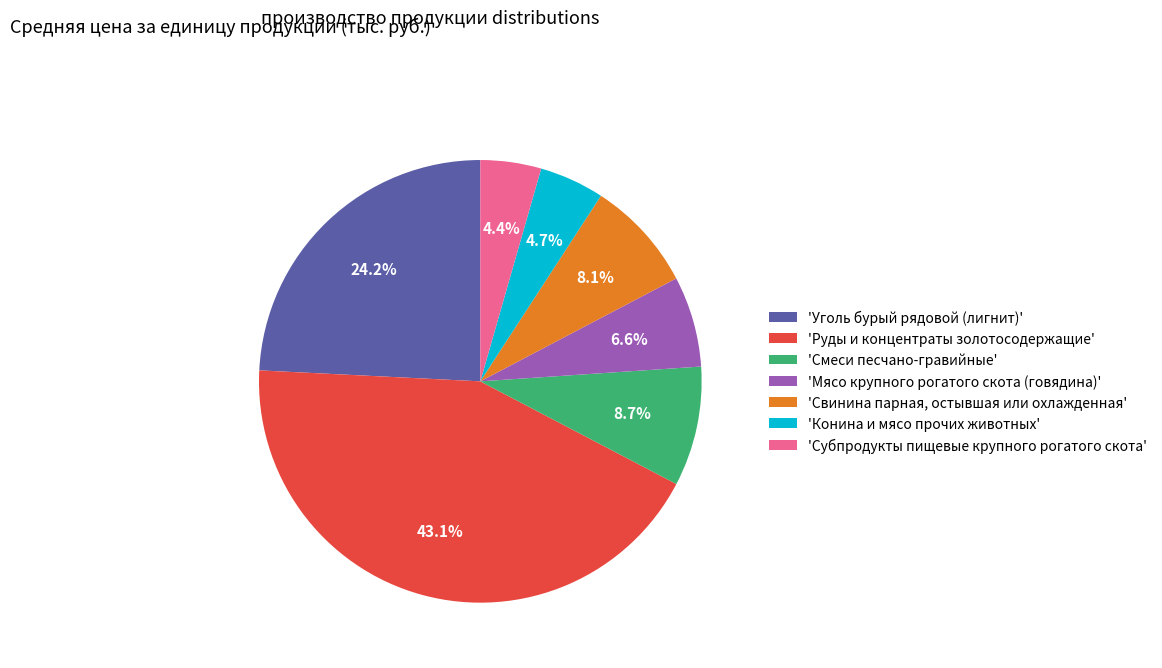

How many slices are in this pie chart?

7